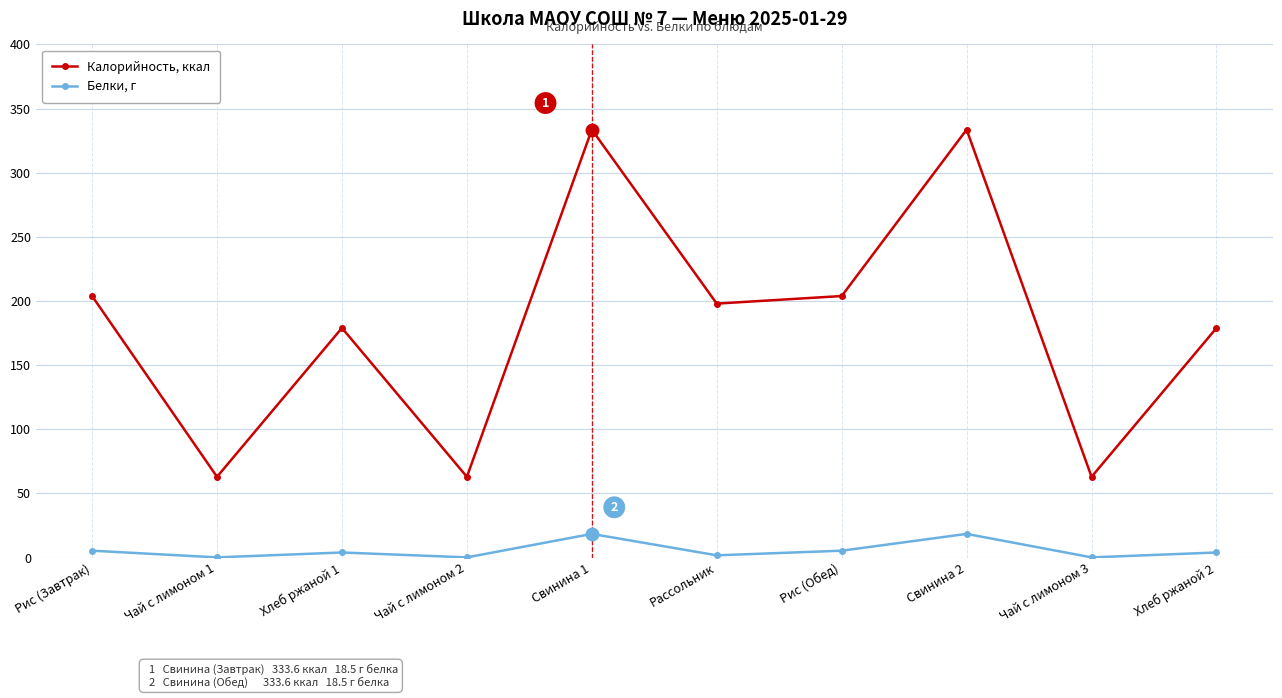

What is the label of the 5th point from the left?

Свинина 1